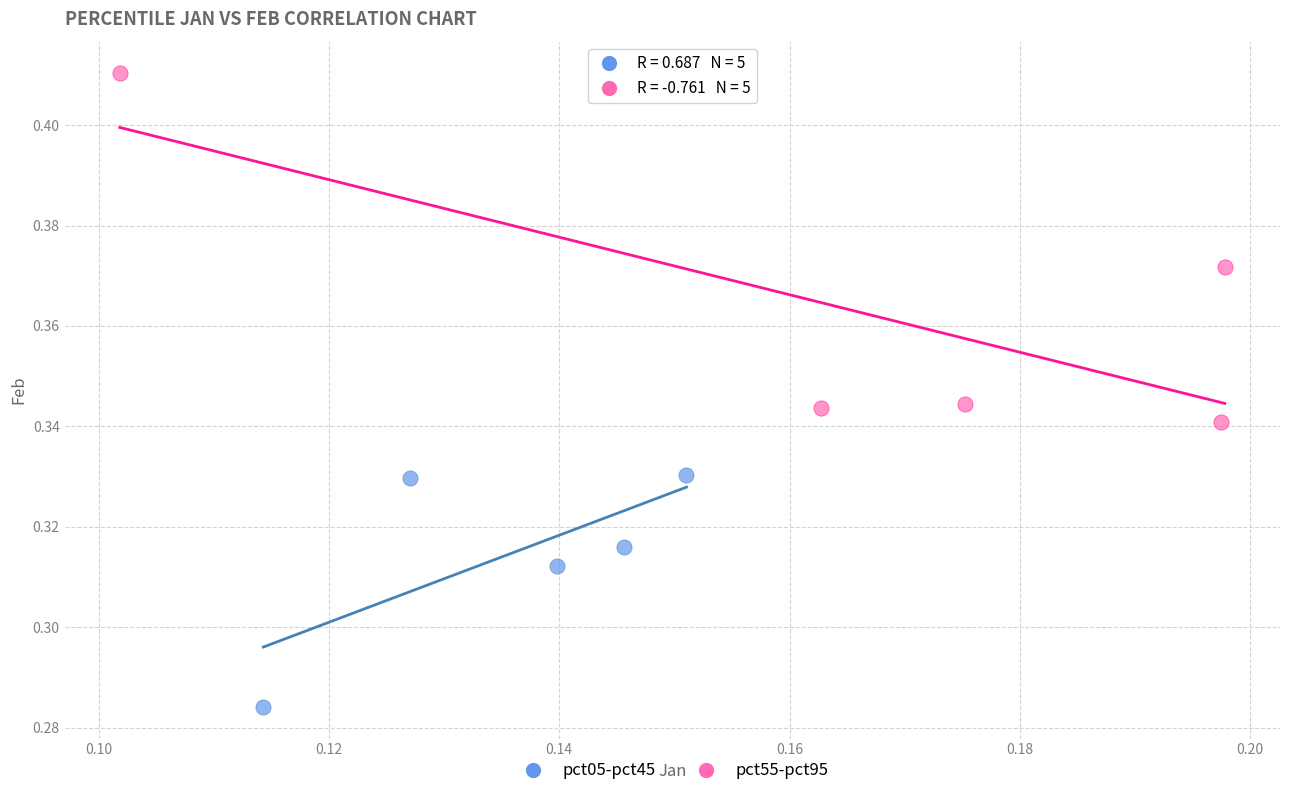

Which series contains the highest Y value?

pct55-pct95